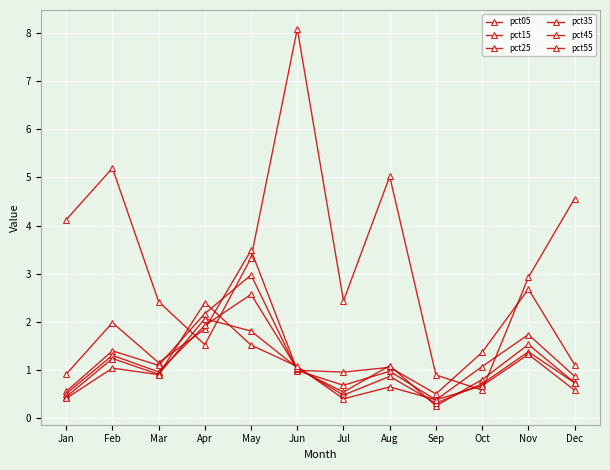

What is the average value of the pct05 series?

3.4